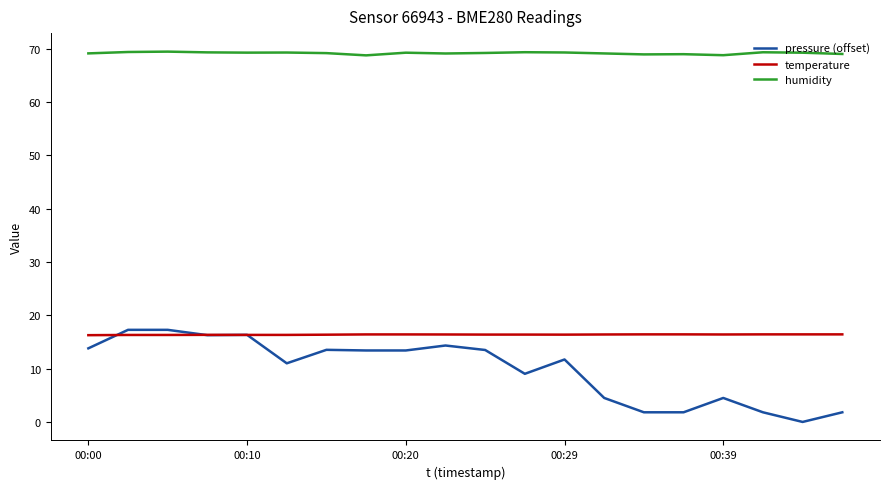

What is the difference between the maximum and second lowest values in the humidity series?

0.7